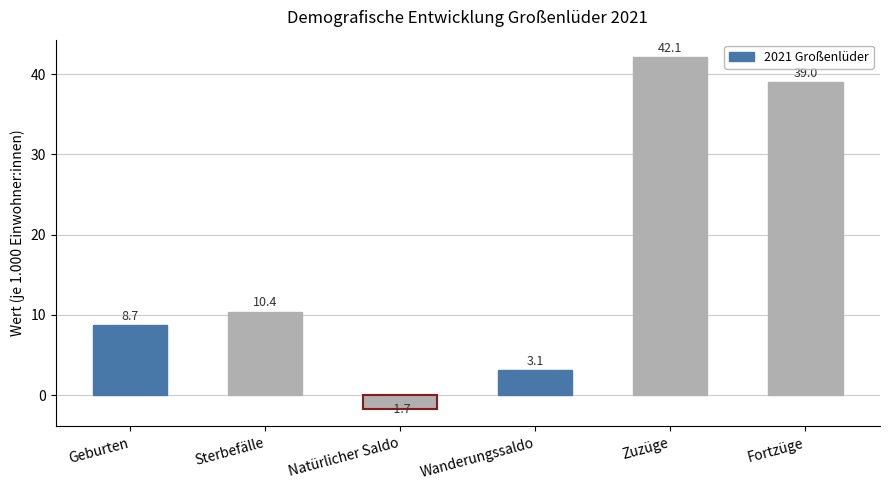

Where does the data first go above 10?

Sterbefälle